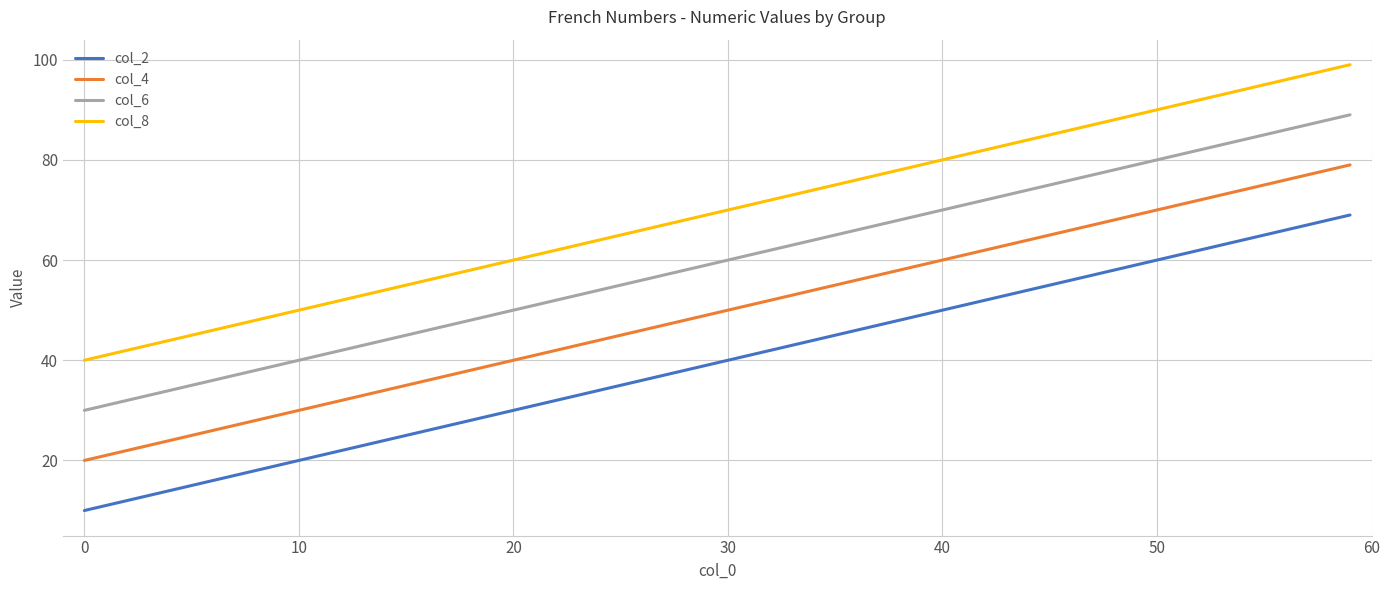

List the series in order of their overall mean, highest first.

col_8, col_6, col_4, col_2